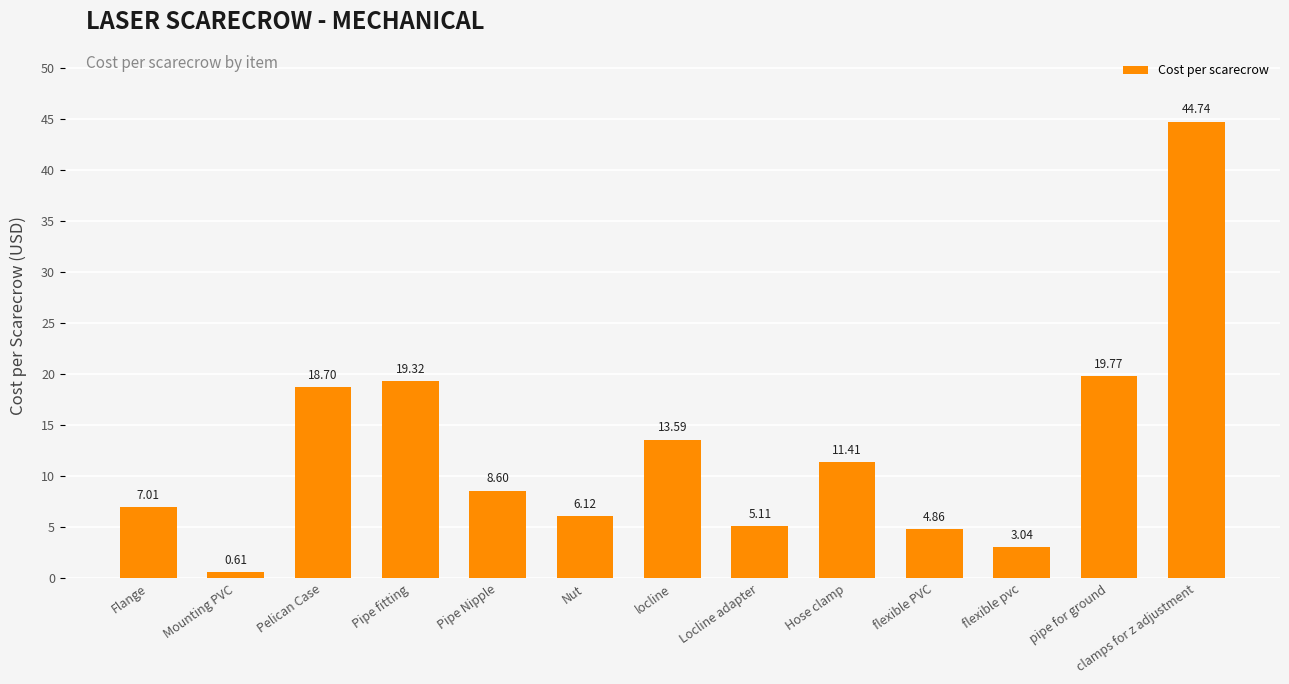

The chart shows a value of 8.9 at Locline adapter. True or false?

False